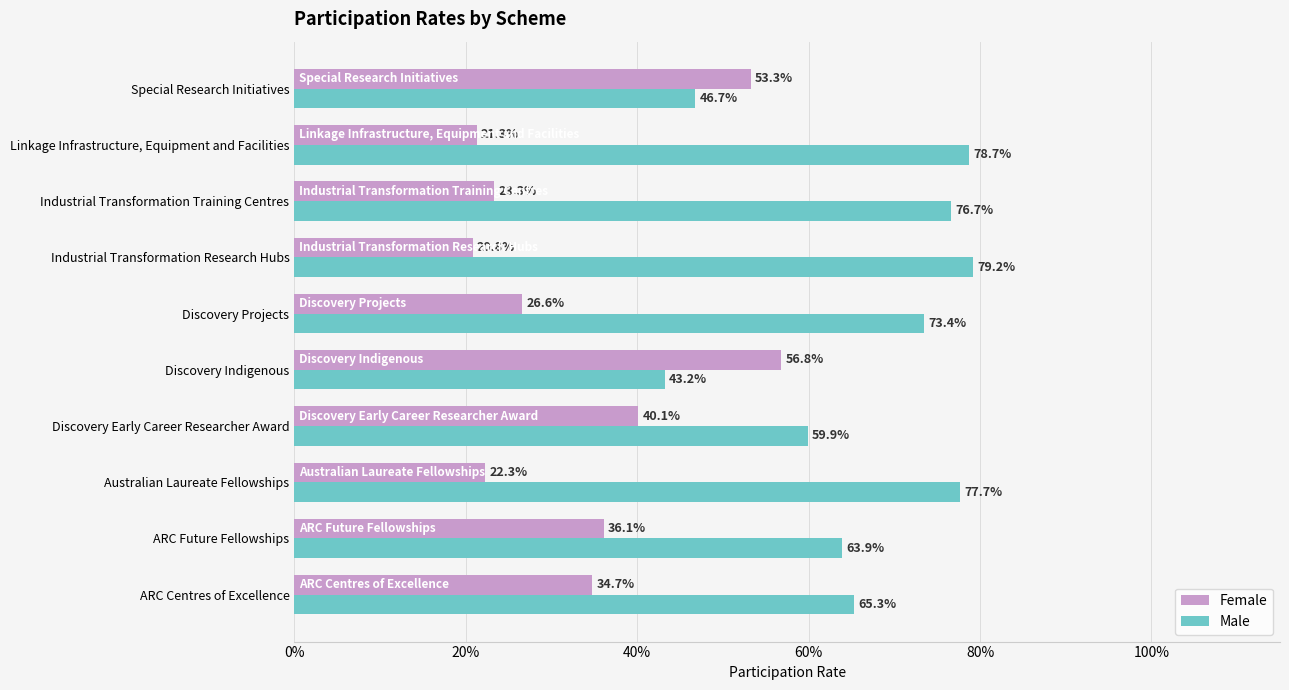

What are all the series names shown in the legend?

Female, Male